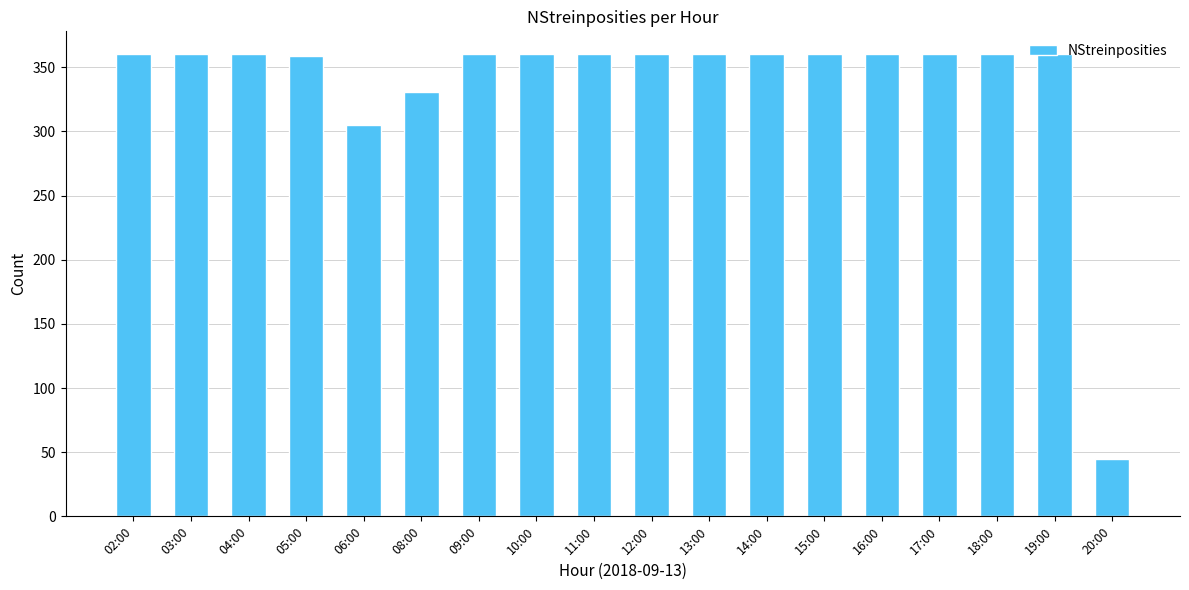

What is the sum of the values at 10:00 and 12:00?

720